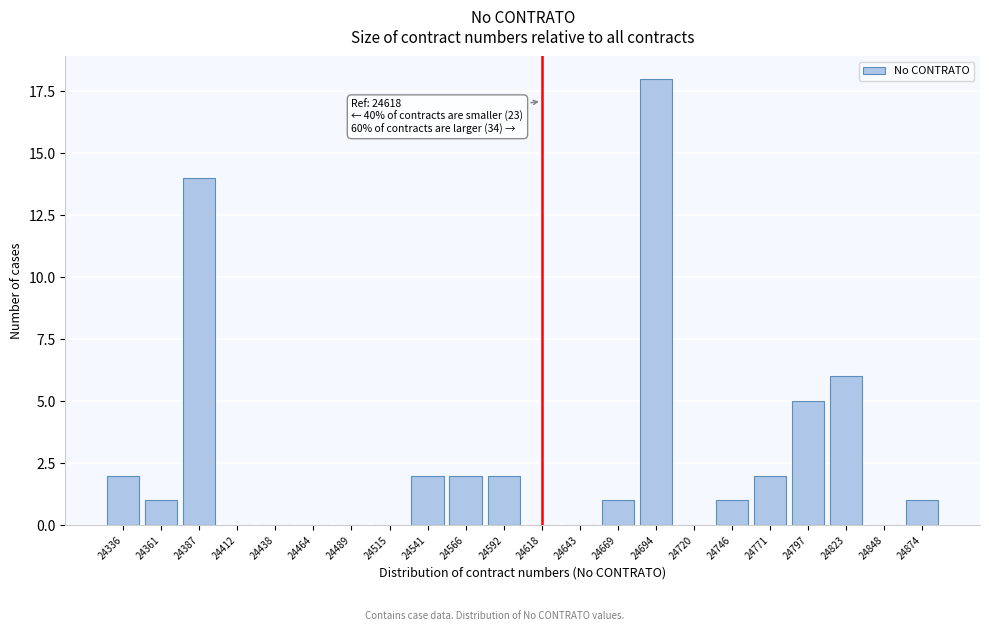

Reading left to right, list all the values displayed in this chart.

24336=2	24361=1	24387=14	24412=0	24438=0	24464=0	24489=0	24515=0	24541=2	24566=2	24592=2	24618=0	24643=0	24669=1	24694=18	24720=0	24746=1	24771=2	24797=5	24823=6	24848=0	24874=1